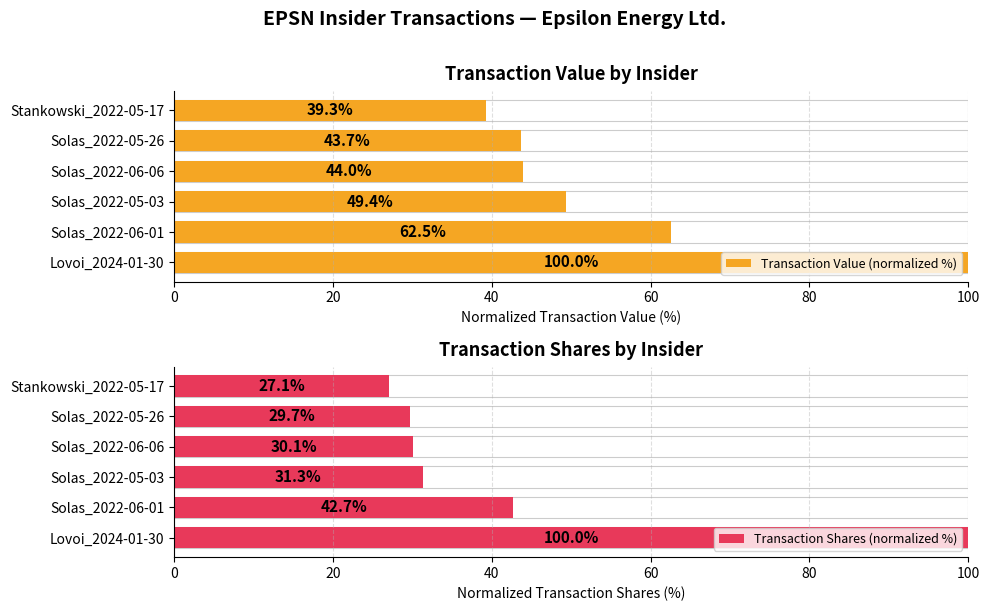

What is the value of the Transaction Value (normalized %) bar at the 2nd from the left?

62.5